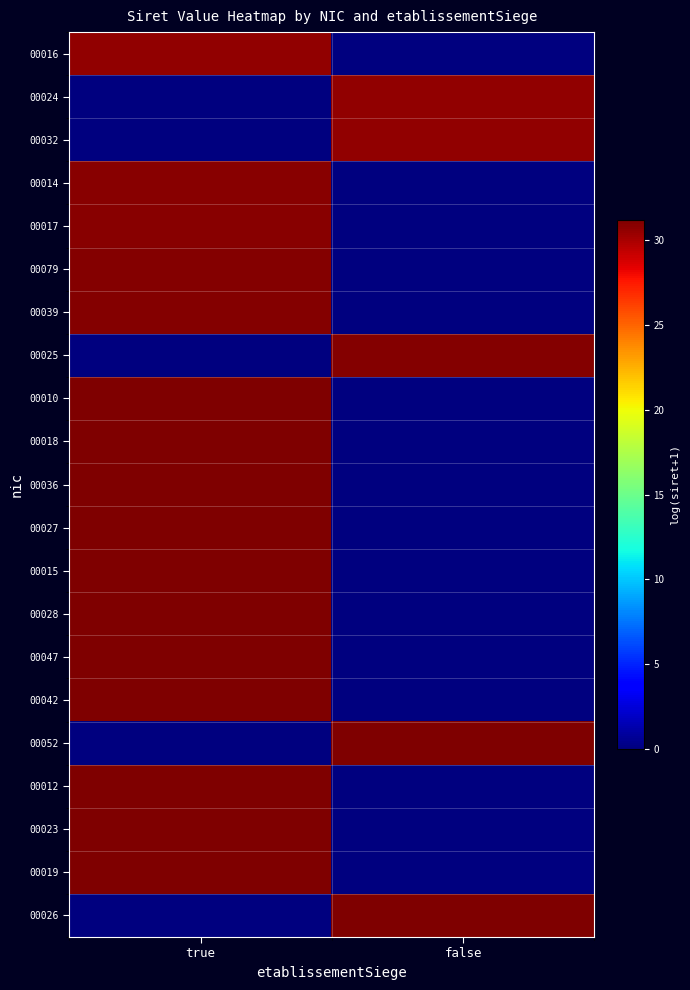

At which category is the sum across all series the highest?

true